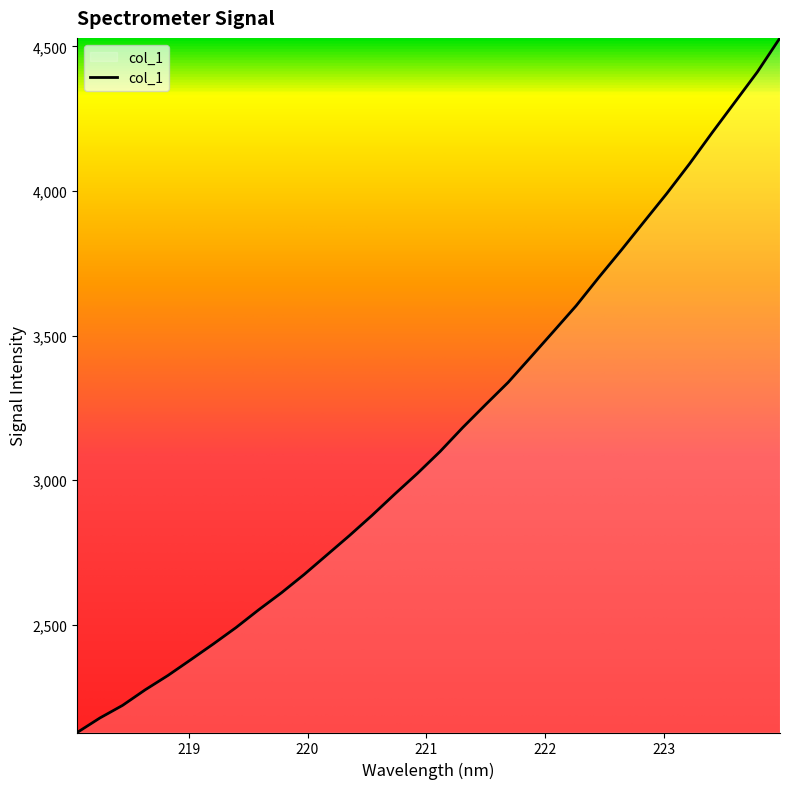

What is the difference between the maximum and minimum values?

2402.0